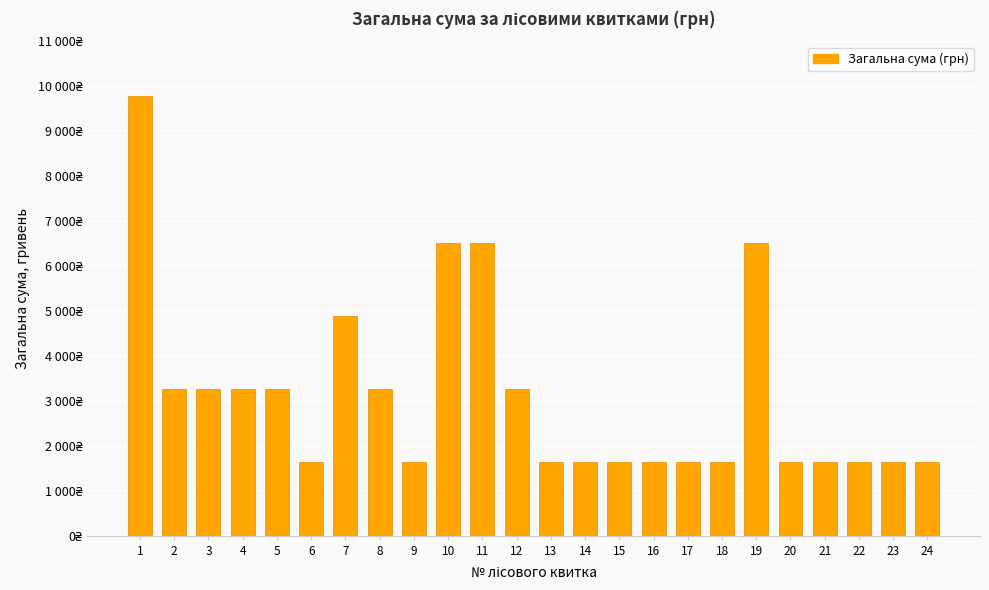

Reading right to left, transcribe all the data shown in this chart.

1630	1630	1630	1630	1630	6520	1630	1630	1630	1630	1630	1630	3260	6520	6520	1630	3260	4890	1630	3260	3260	3260	3260	9780